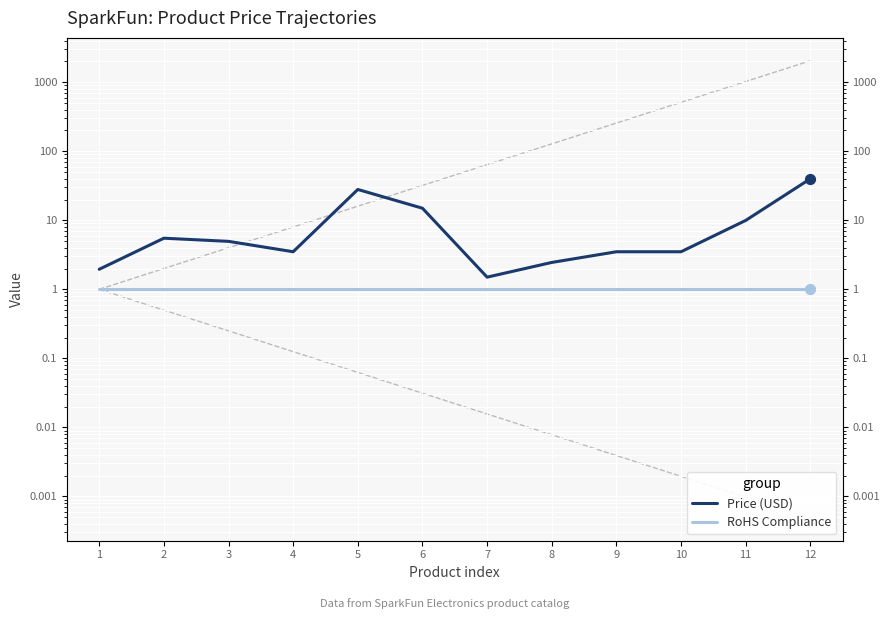

What are all the series names shown in the legend?

Price (USD), RoHS Compliance